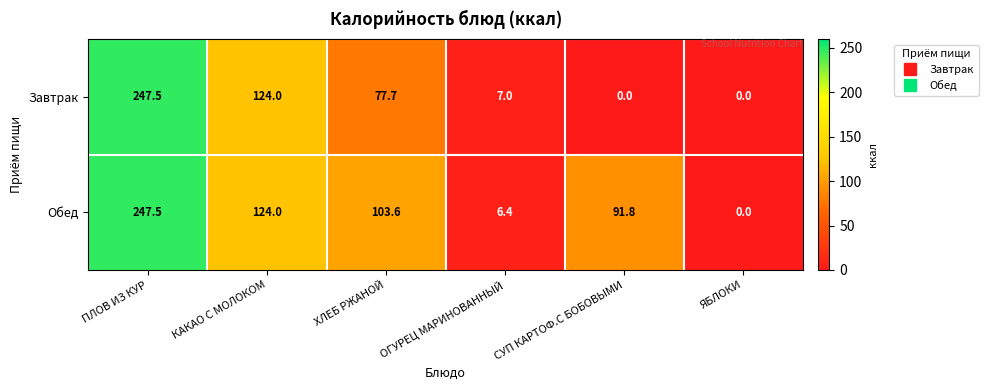

Count the number of data series in this chart.

2